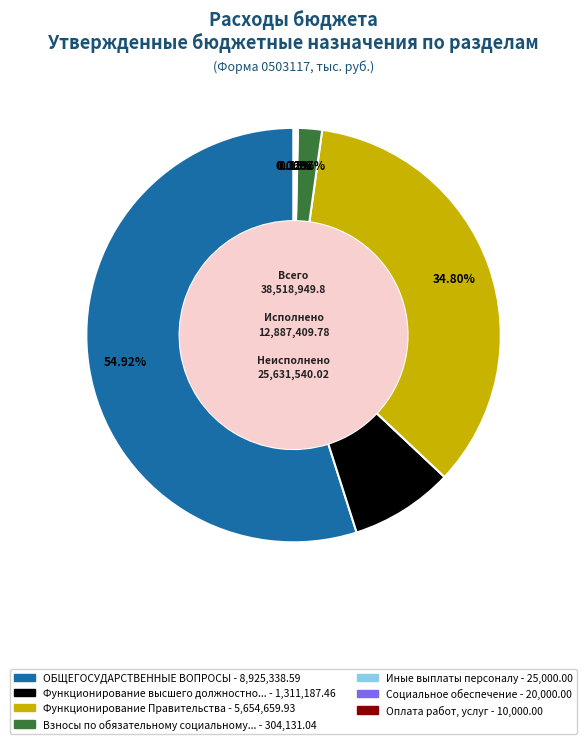

Does any single category account for the majority?

Yes